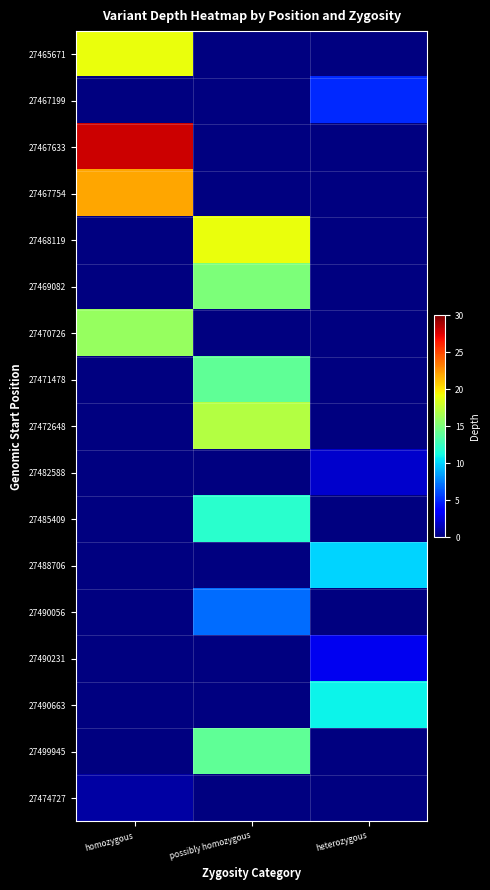

Count the number of data series in this chart.

17